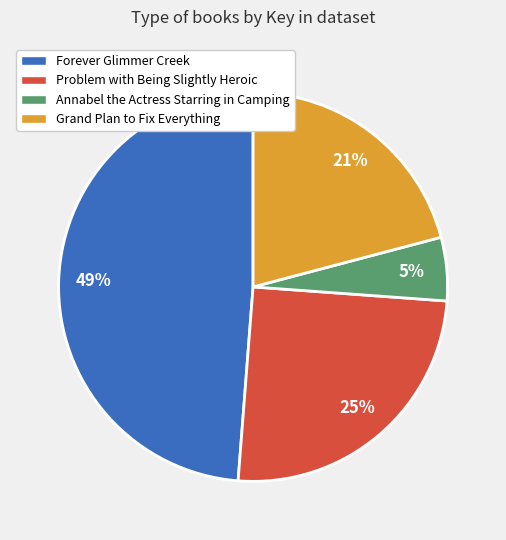

Between Grand Plan to Fix Everything and Problem with Being Slightly Heroic, which is larger?

Problem with Being Slightly Heroic